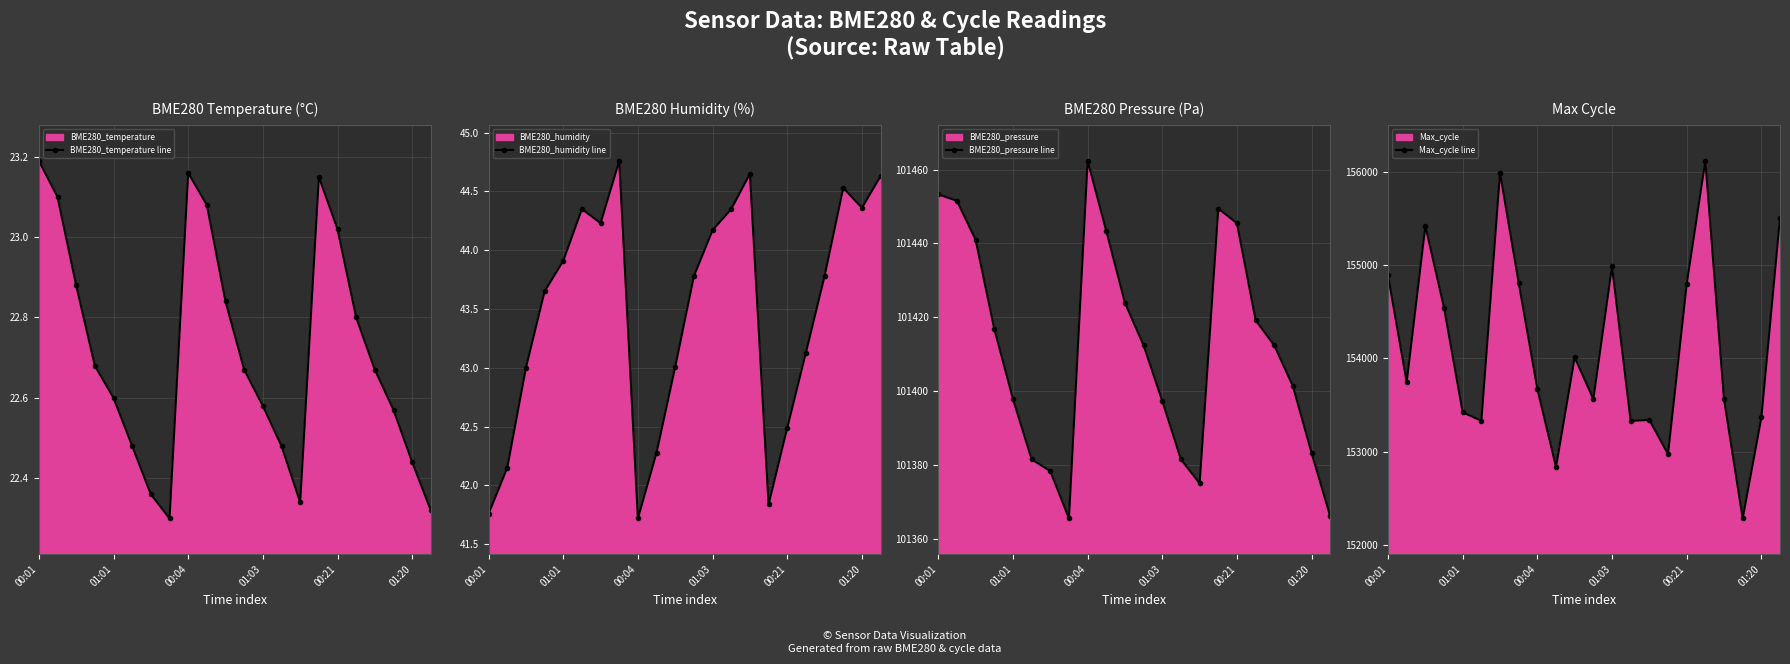

How many interior local peaks does the BME280_humidity line series have?

4